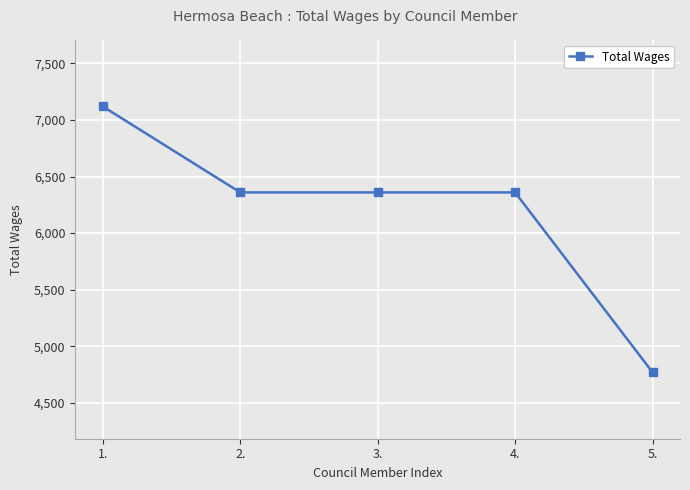

Is it true that the value at 5. is 4770?

True